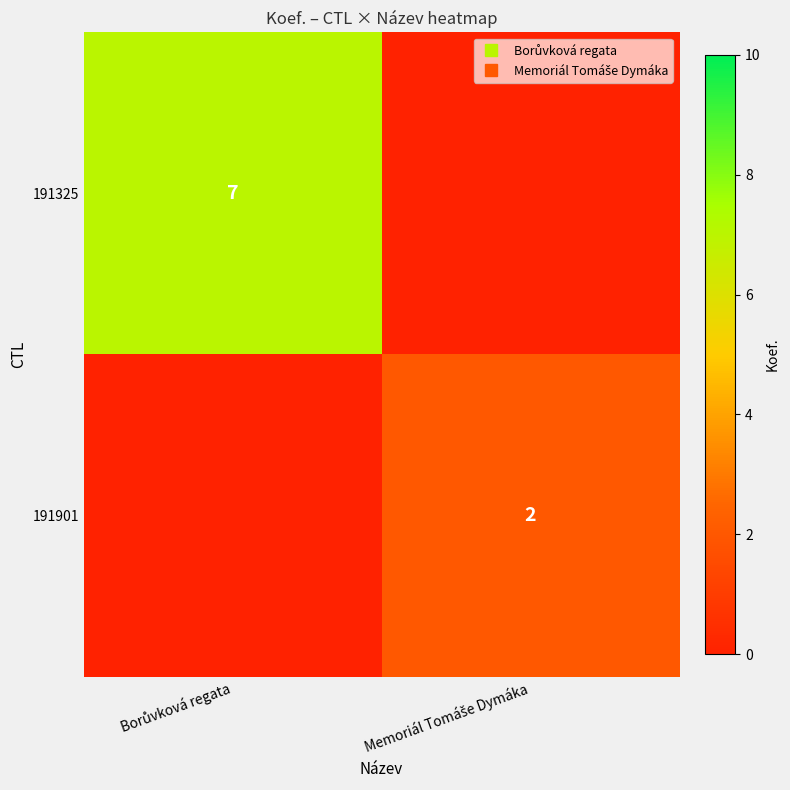

How many values in the 191325 series are below 7?

1